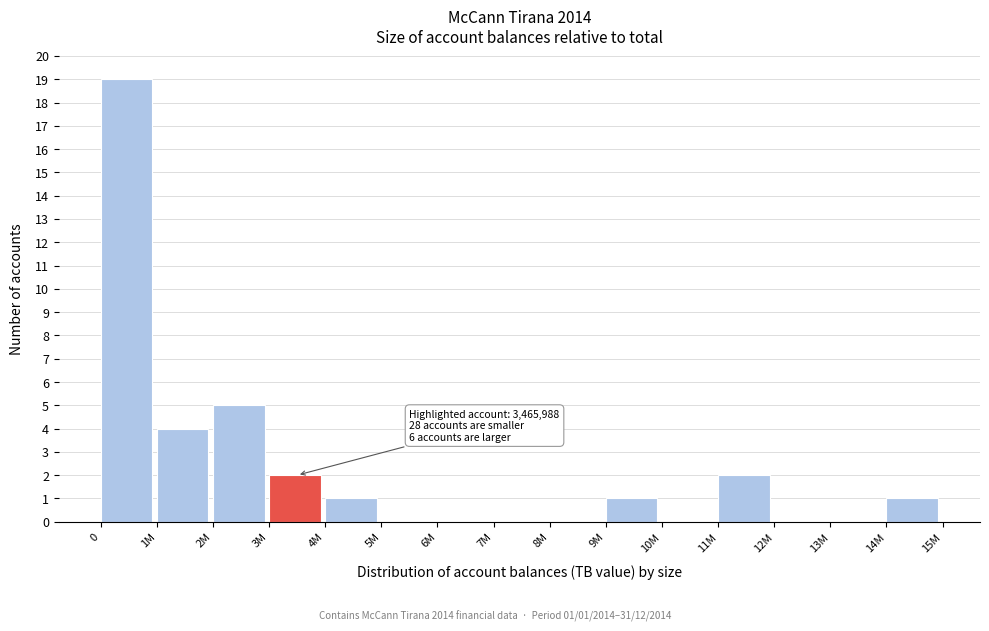

Reading left to right, what are all the values shown in this chart?

0=19	1M=4	2M=5	3M=2	4M=1	5M=0	6M=0	7M=0	8M=0	9M=1	10M=0	11M=2	12M=0	13M=0	14M=1